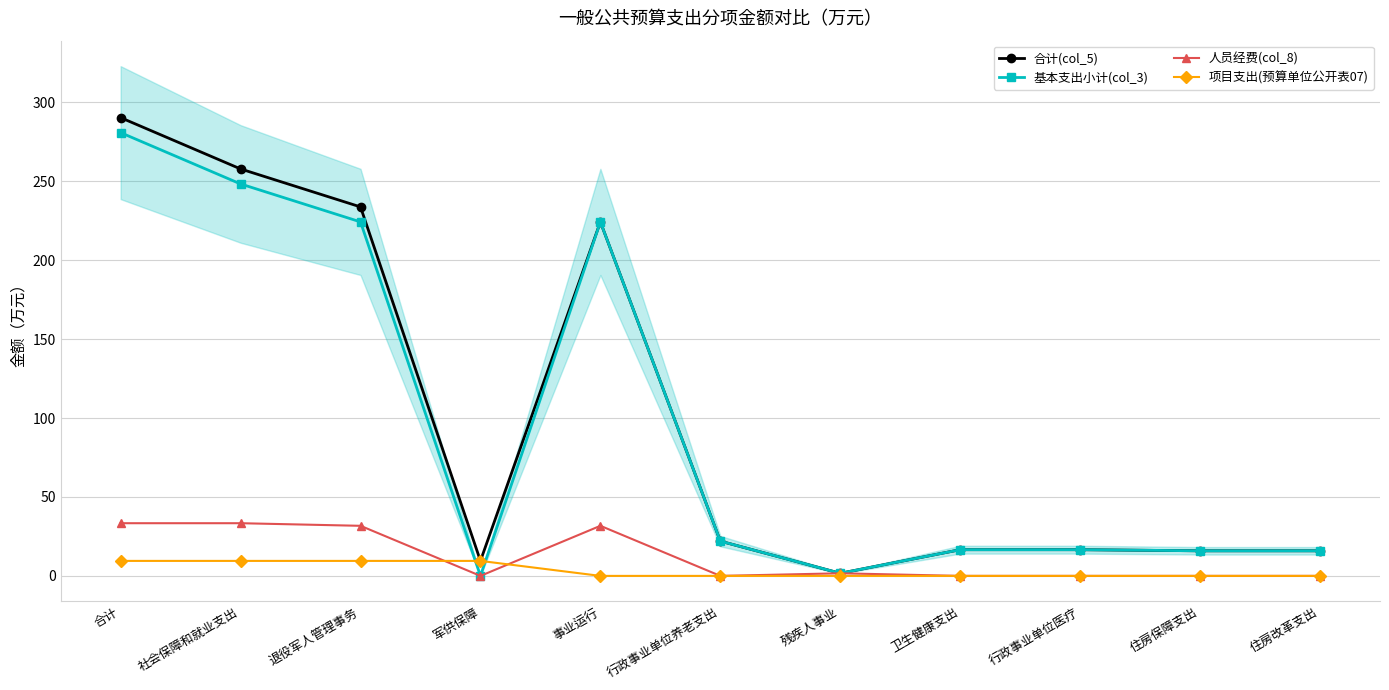

How many times do 人员经费(col_8) and 项目支出(预算单位公开表07) cross each other?

2